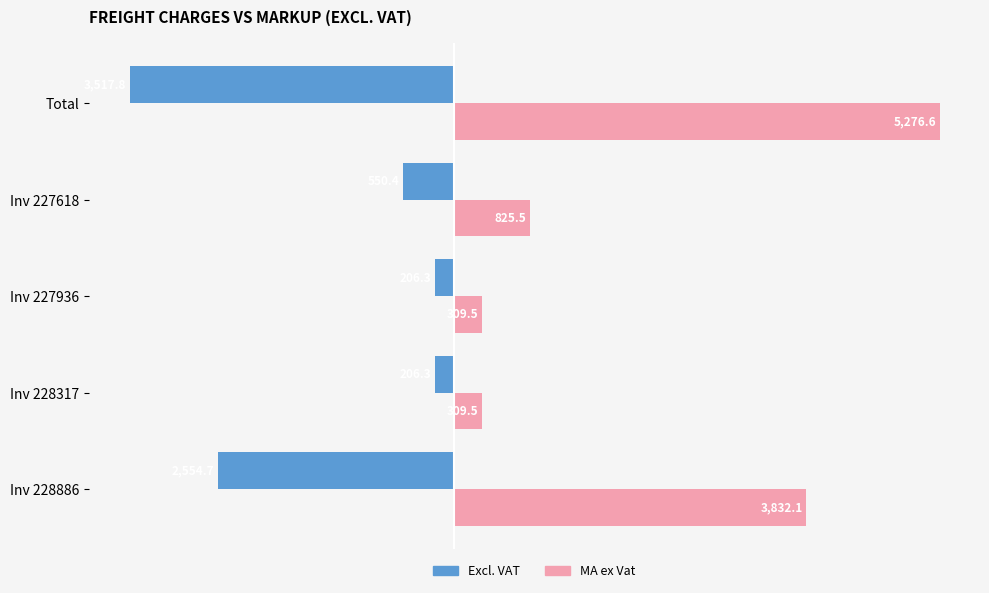

What are all the series names shown in the legend?

Excl. VAT, MA ex Vat